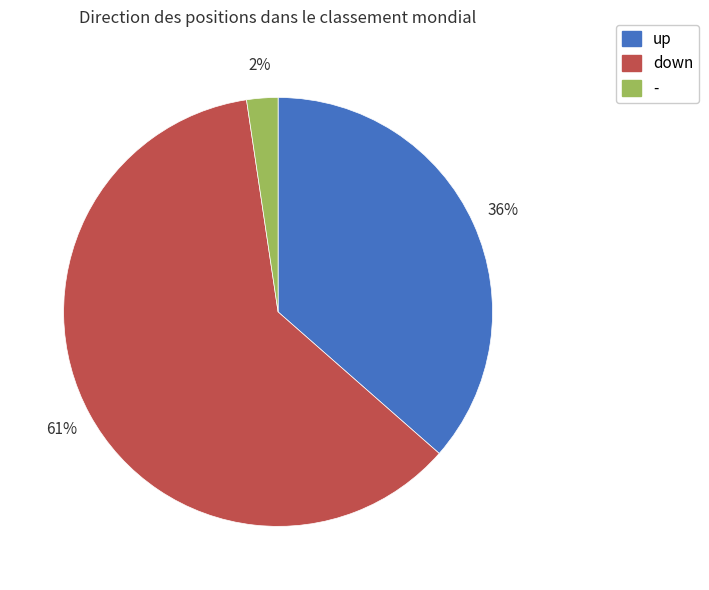

Count the number of slices in the pie.

3